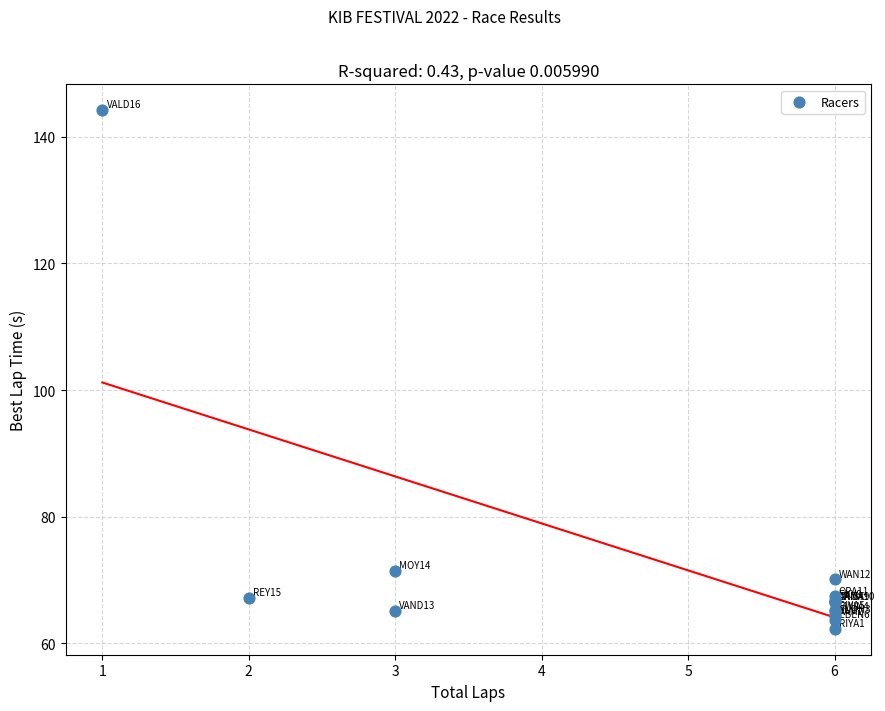

What Y value in the scatter plot is closest to 103?

71.5